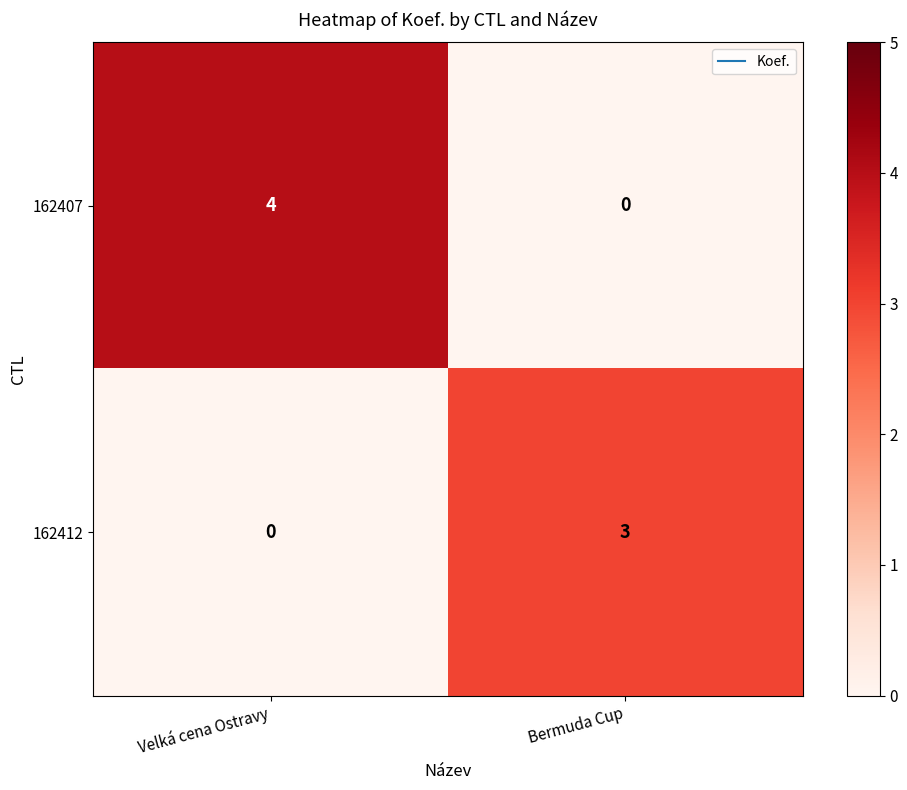

Count the number of data series in this chart.

2